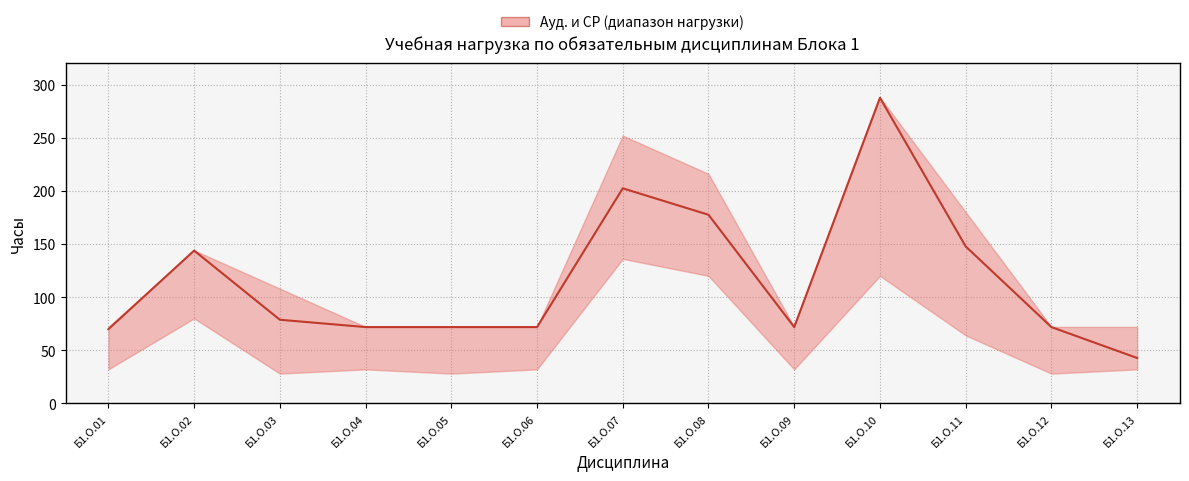

Does the chart display data point markers on the line(s)?

No